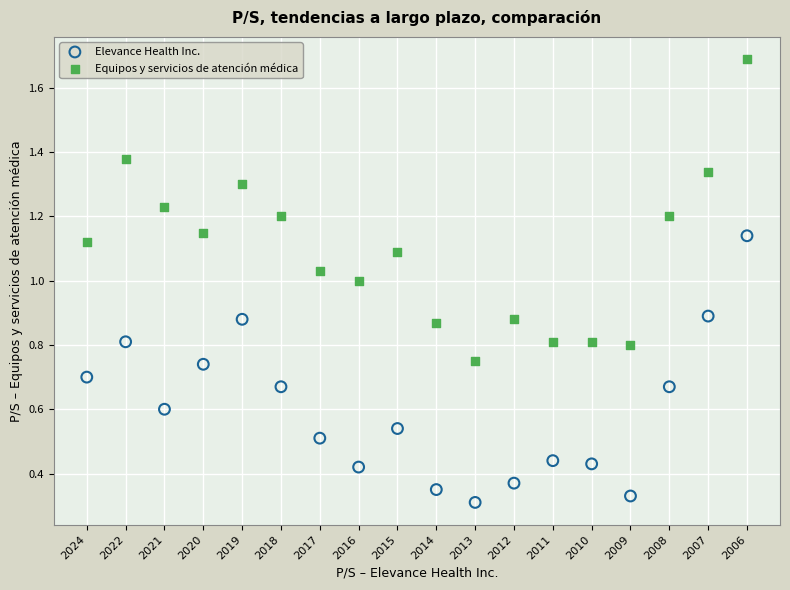

Which series reaches the minimum Y coordinate?

Elevance Health Inc.